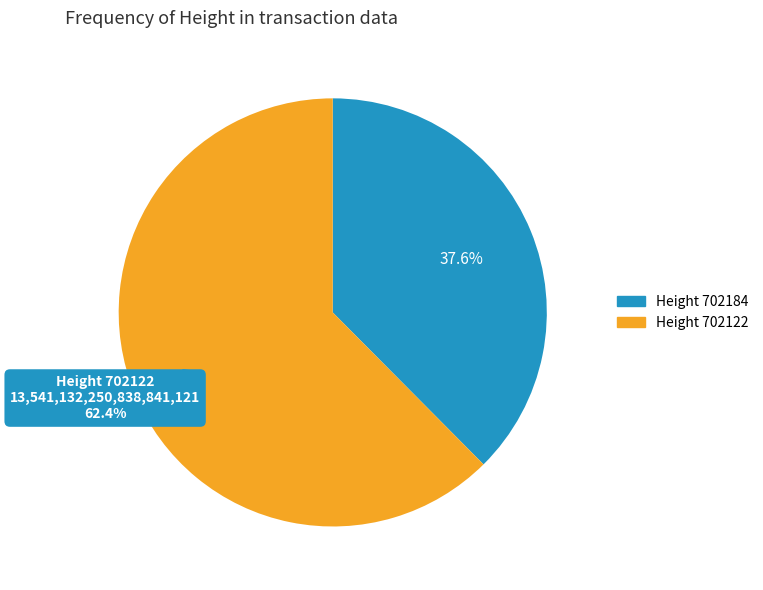

How many segments does this pie chart have?

2